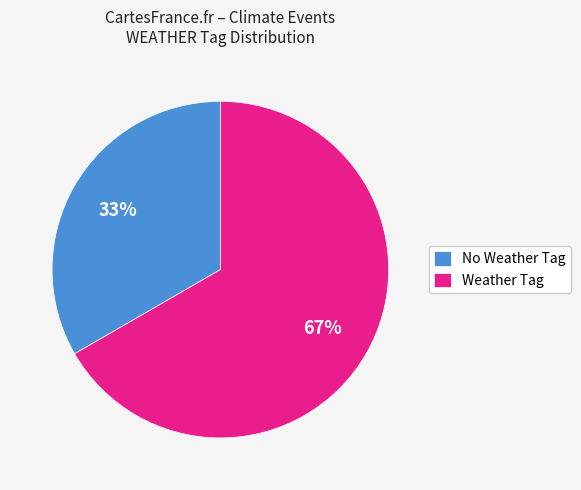

Count the number of slices in the pie.

2